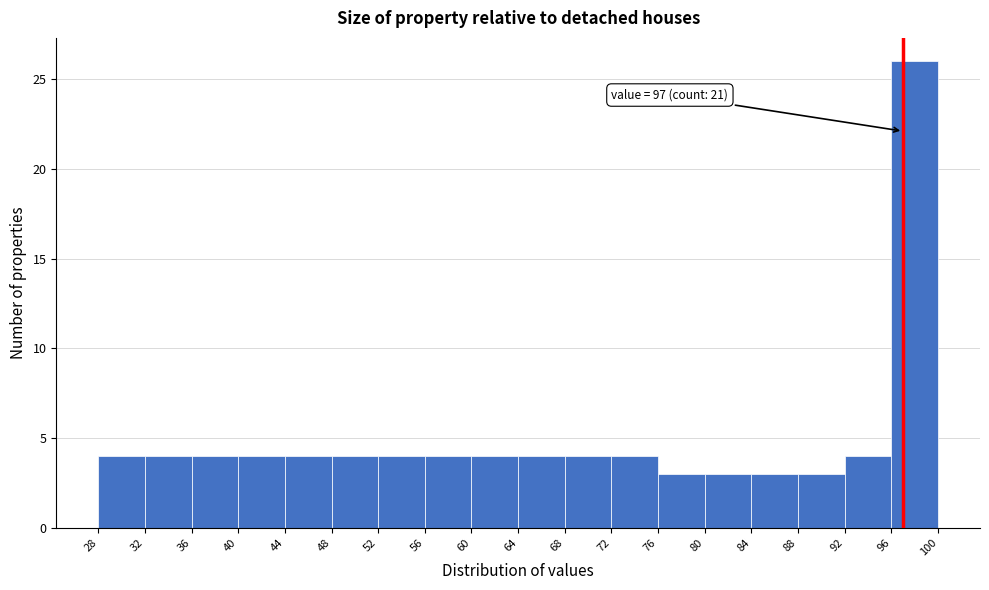

Over which range of the x-axis is the bar tallest?

96 to 100